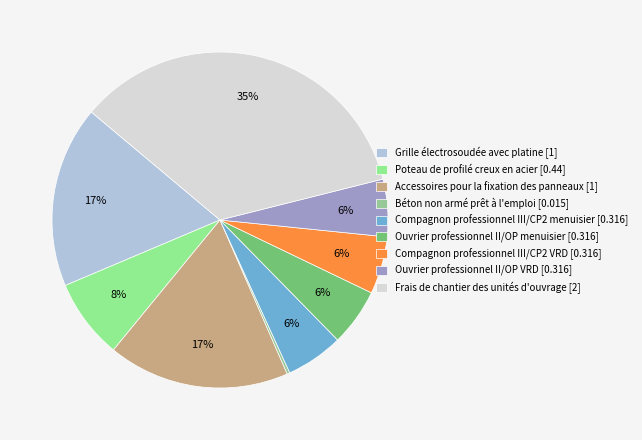

To the nearest percent, what is the combined percentage of Béton non armé prêt à l'emploi and Ouvrier professionnel II/OP VRD?

6%